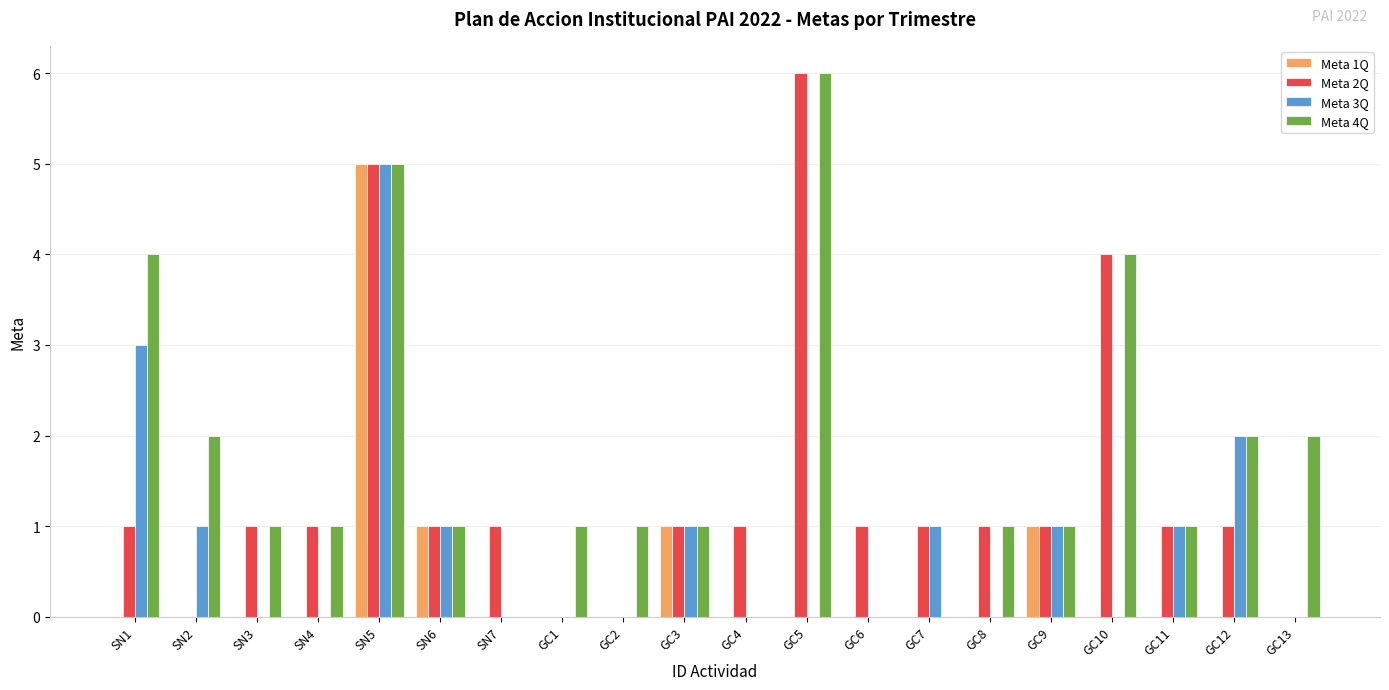

Count the number of data series in this chart.

4